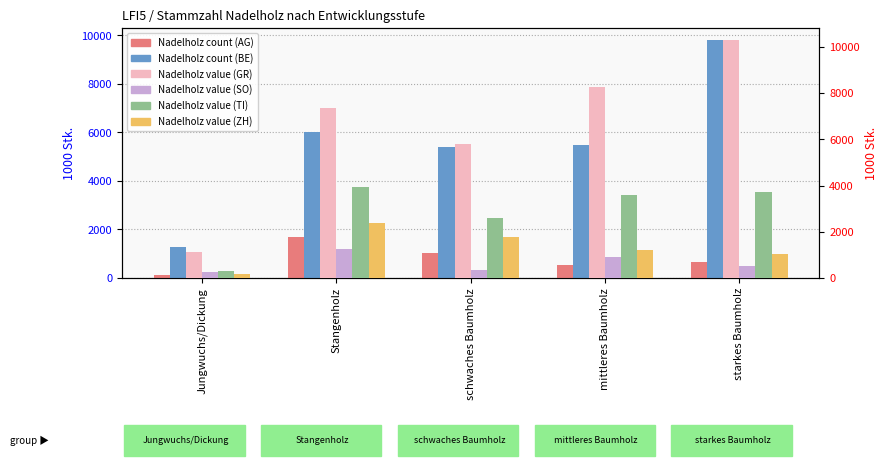

At which category does the chart reach its minimum across all series?

Jungwuchs/Dickung